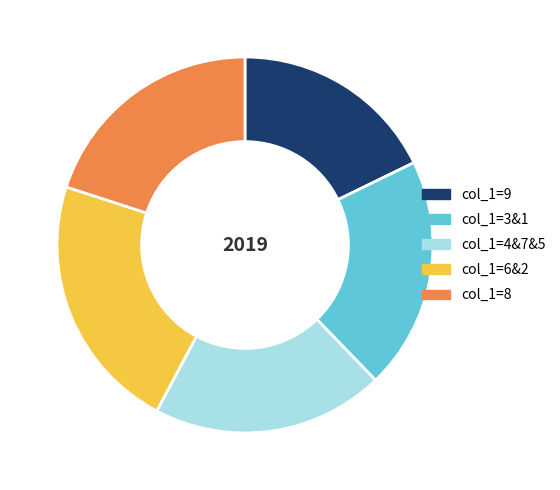

Does any single category account for the majority?

No